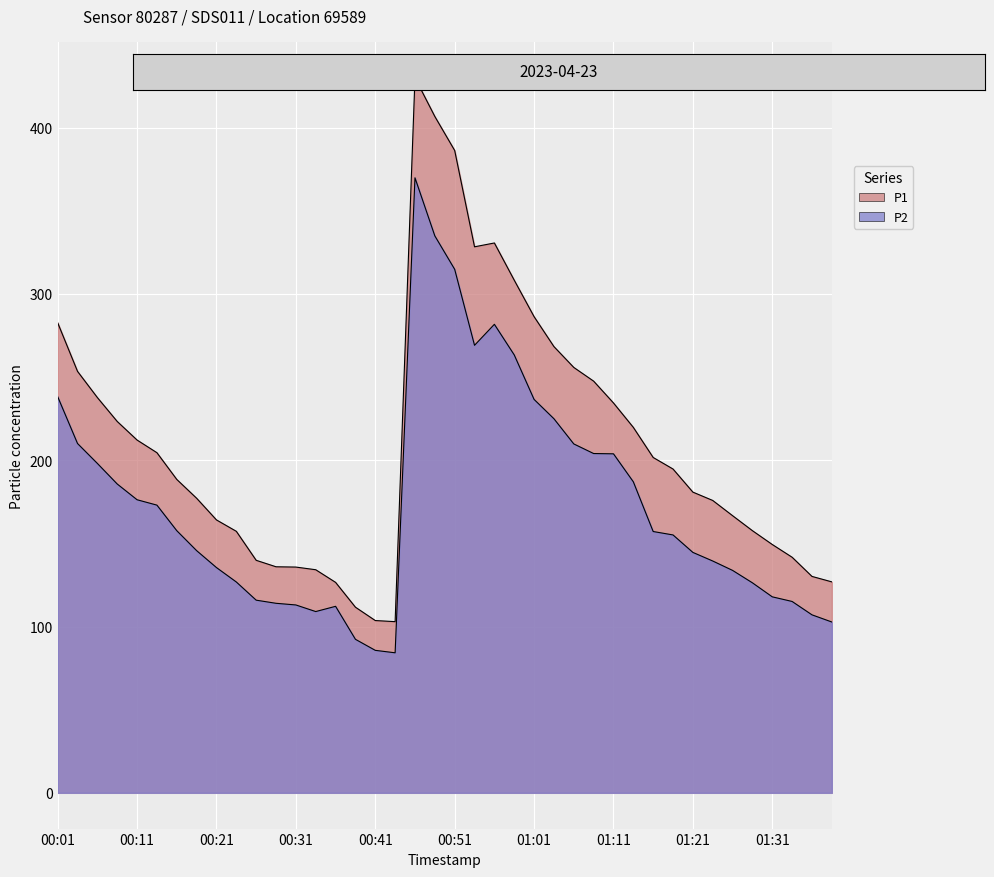

The value of P2 at 01:23 is 139.4. True or false?

True